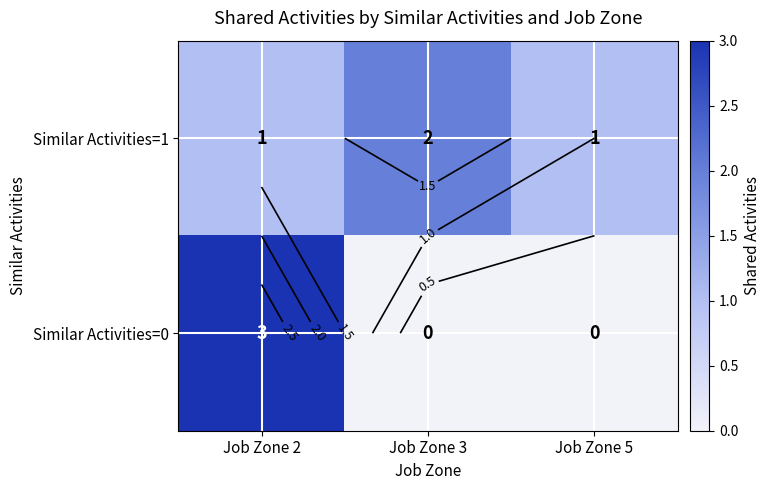

Which series has the largest total across all categories?

Similar Activities=1